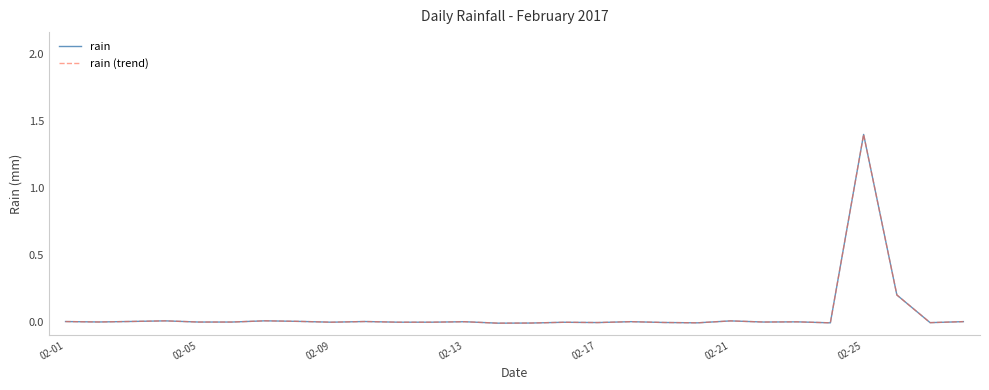

Does the chart have visible grid lines?

No